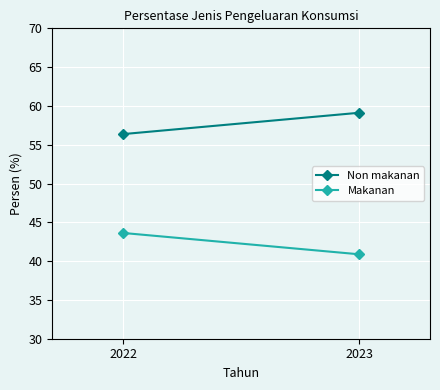

Which series has the largest total across all categories?

Non makanan